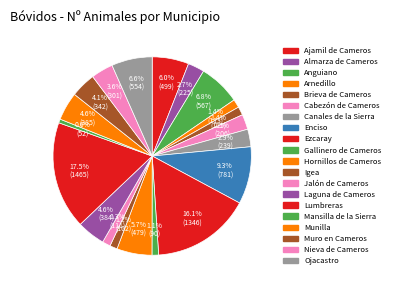

What portion of the pie excludes Ojacastro?

93.4%